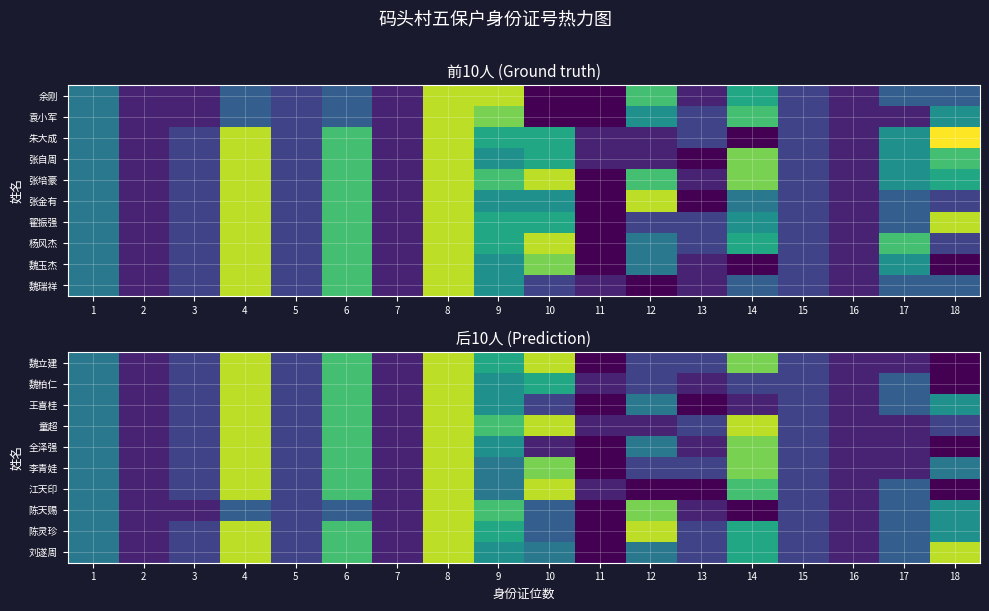

At which label does 魏柏仁 reach its minimum?

18